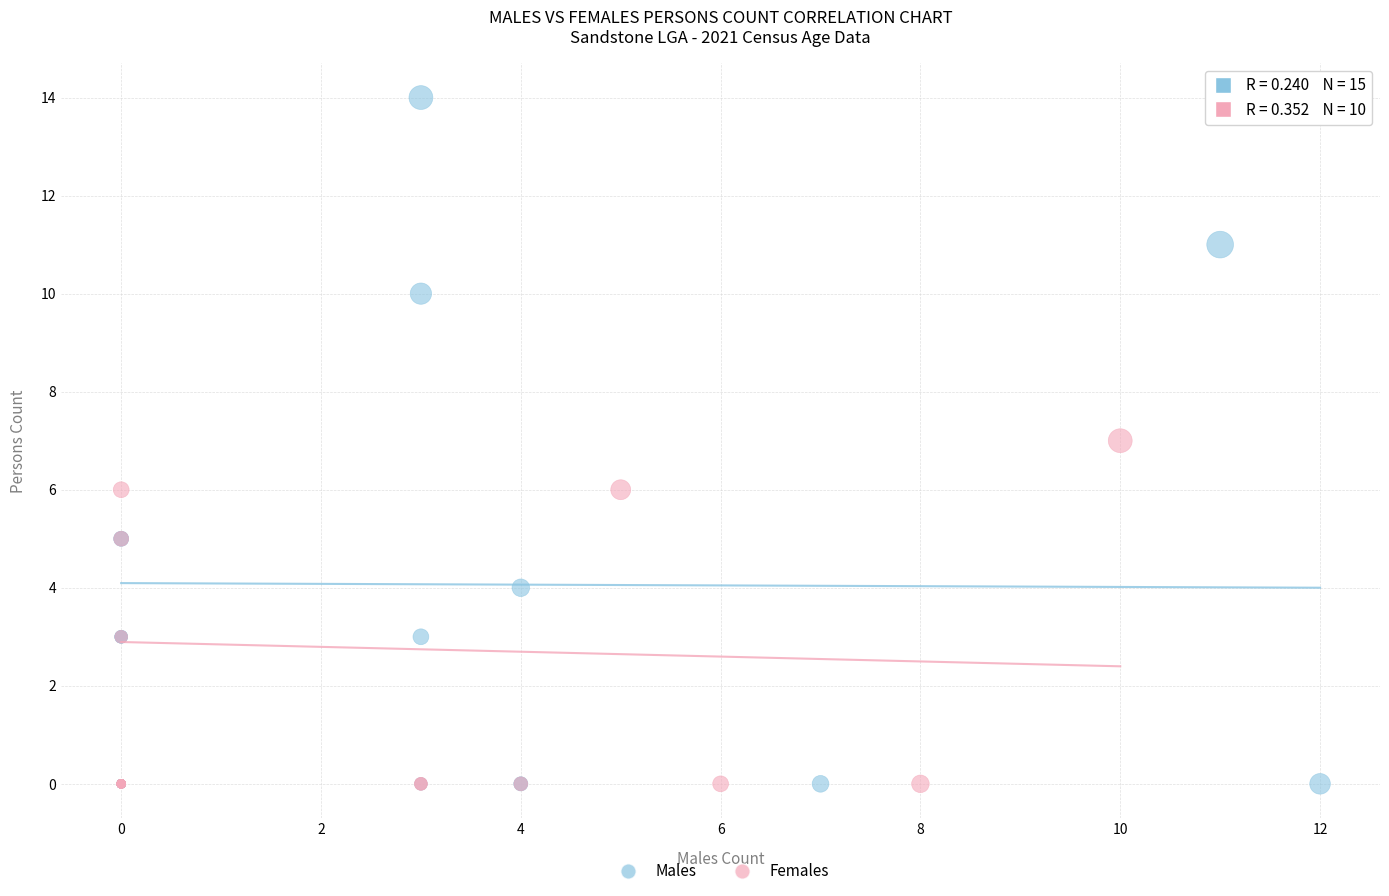

Which series has the widest spread of Y values?

Males